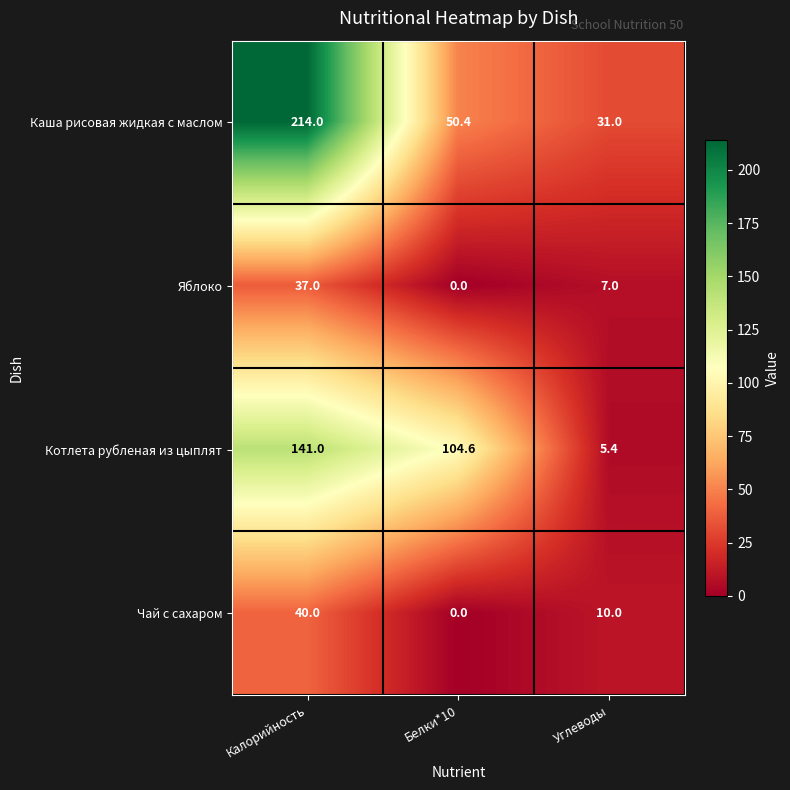

Reading left to right, list all the values displayed in this chart.

Каша рисовая жидкая с маслом: Калорийность=214.0	Белки*10=50.4	Углеводы=31.0
Яблоко: Калорийность=37.0	Белки*10=0.0	Углеводы=7.0
Котлета рубленая из цыплят: Калорийность=141.0	Белки*10=104.6	Углеводы=5.4
Чай с сахаром: Калорийность=40.0	Белки*10=0.0	Углеводы=10.0